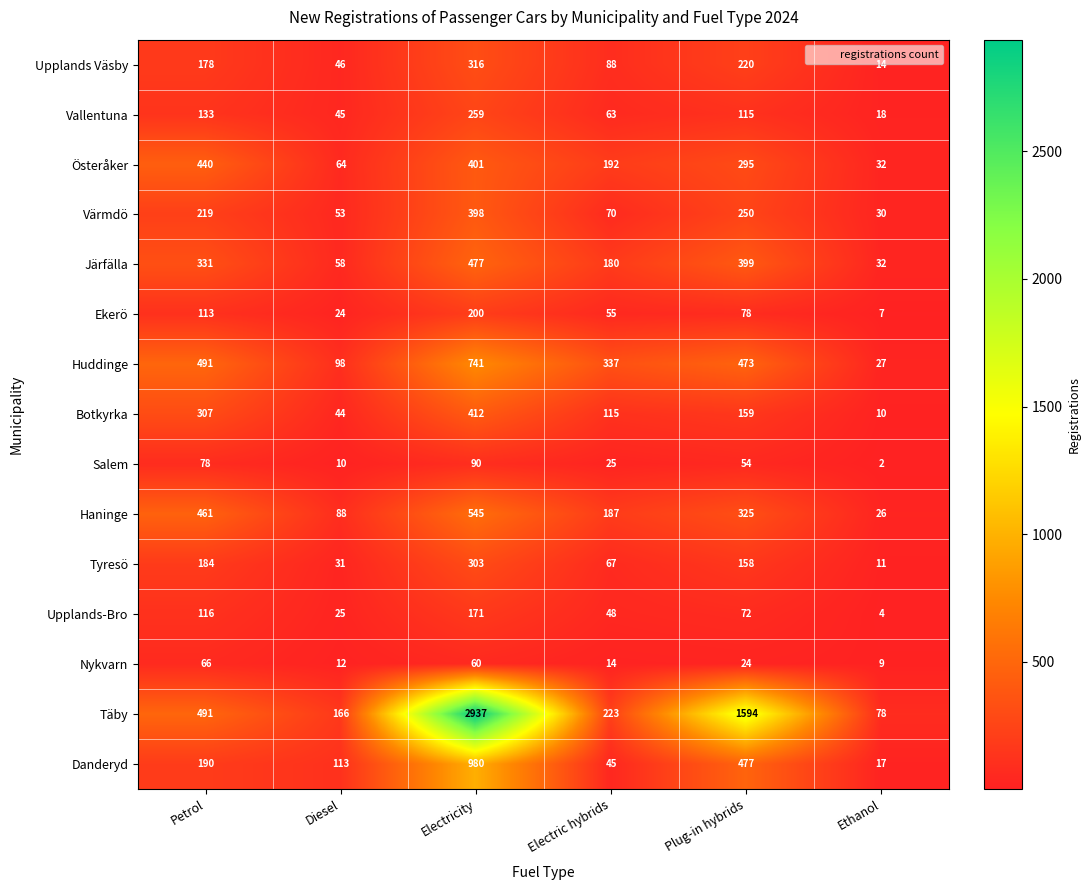

At which category is the sum across all series the highest?

Electricity